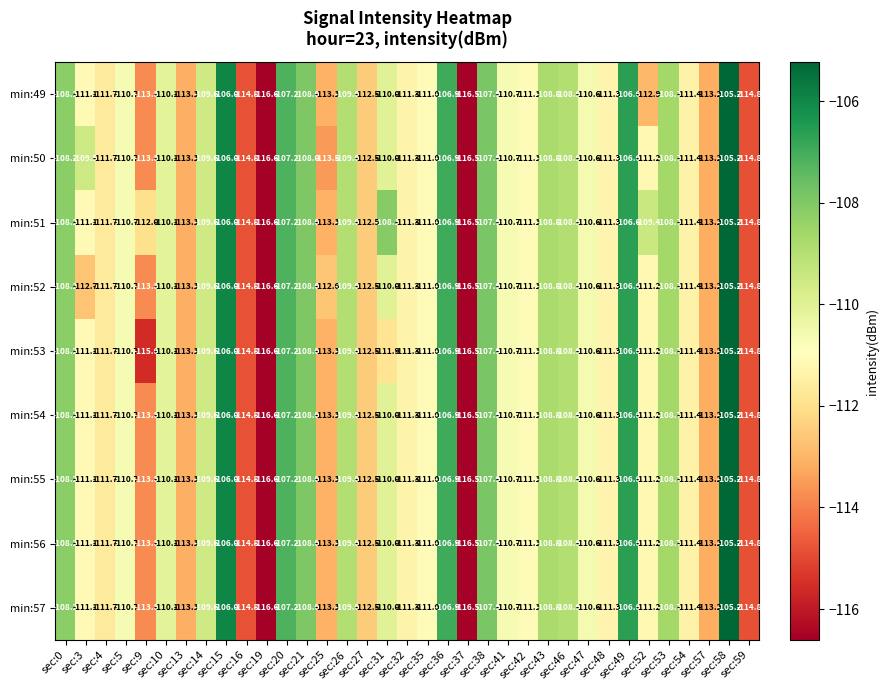

Which series has the largest total across all categories?

min:51